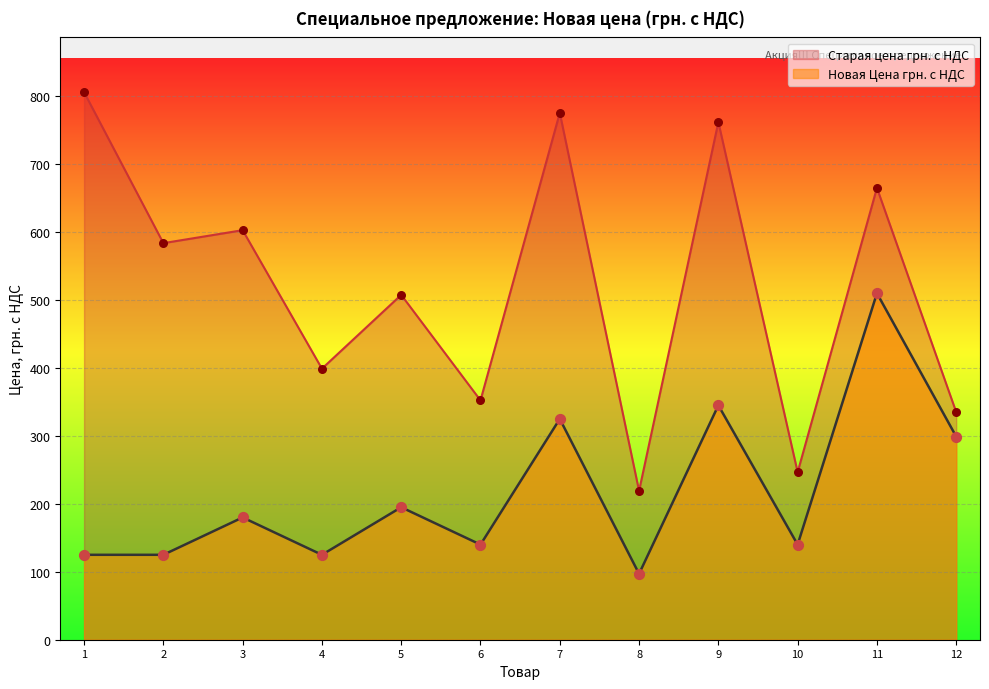

What is the spread (max minus min) of values at 3?

422.8